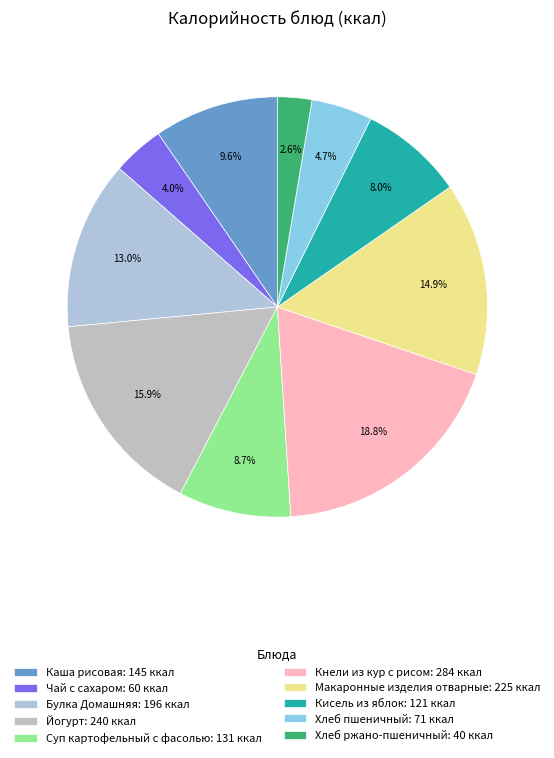

Is the sum of Чай с сахаром and Хлеб ржано-пшеничный greater than half?

No